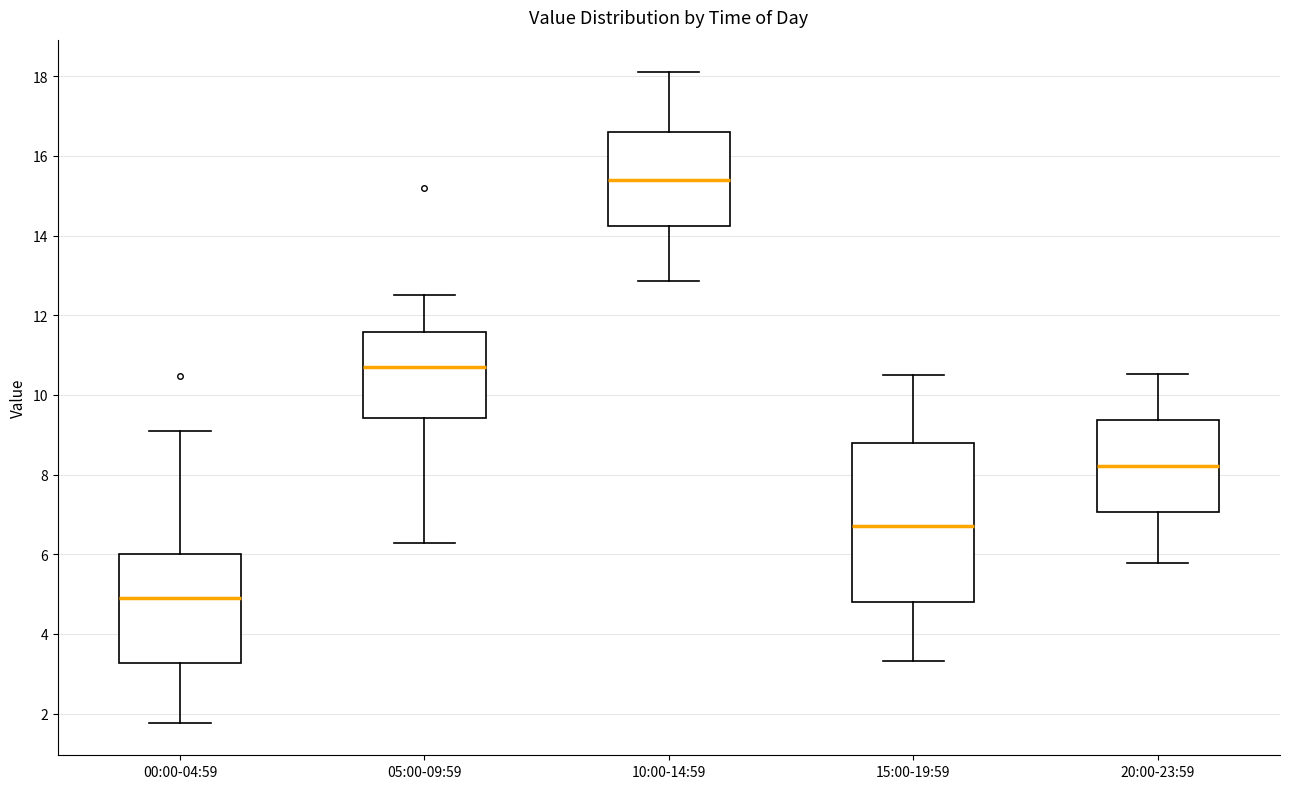

Which box is the tallest, from its lower edge to its upper edge?

15:00-19:59